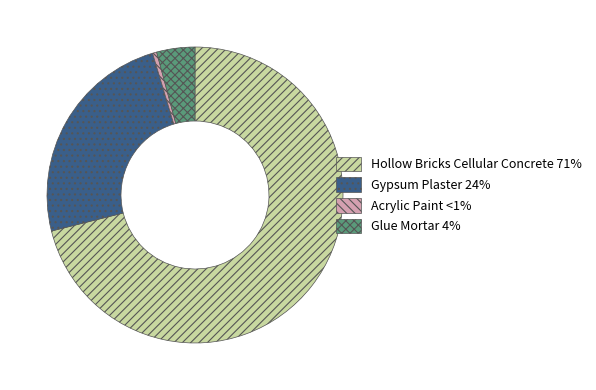

Is there any slice that represents more than half of the pie?

Yes